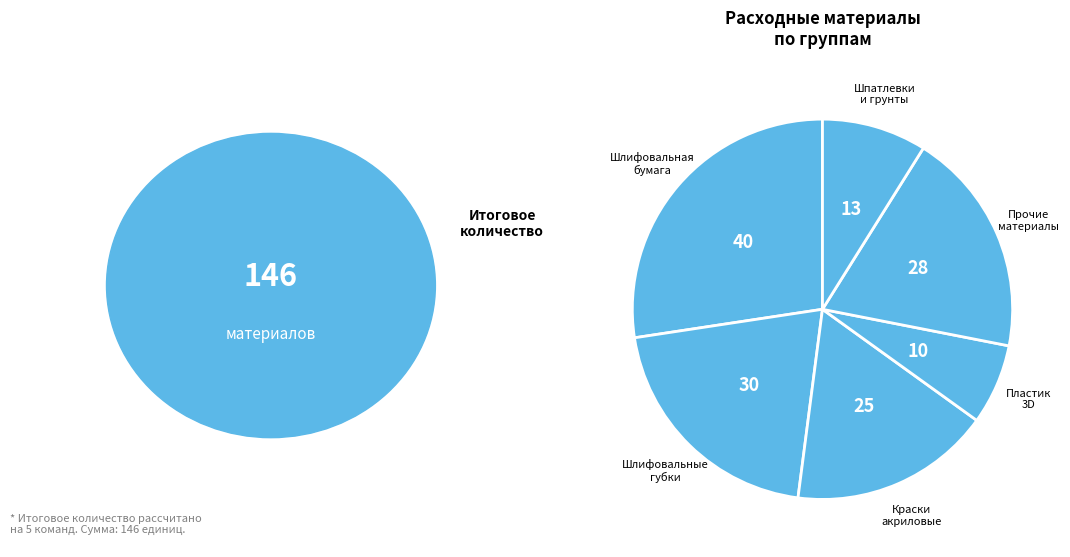

How many segments does this pie chart have?

6